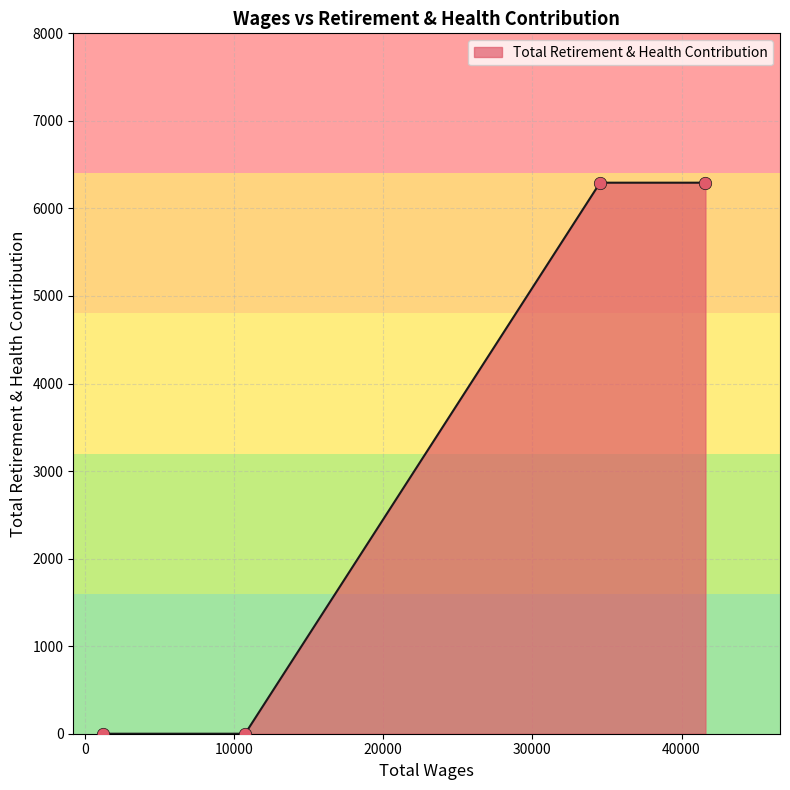

What is the difference between the maximum and second lowest values?

6294